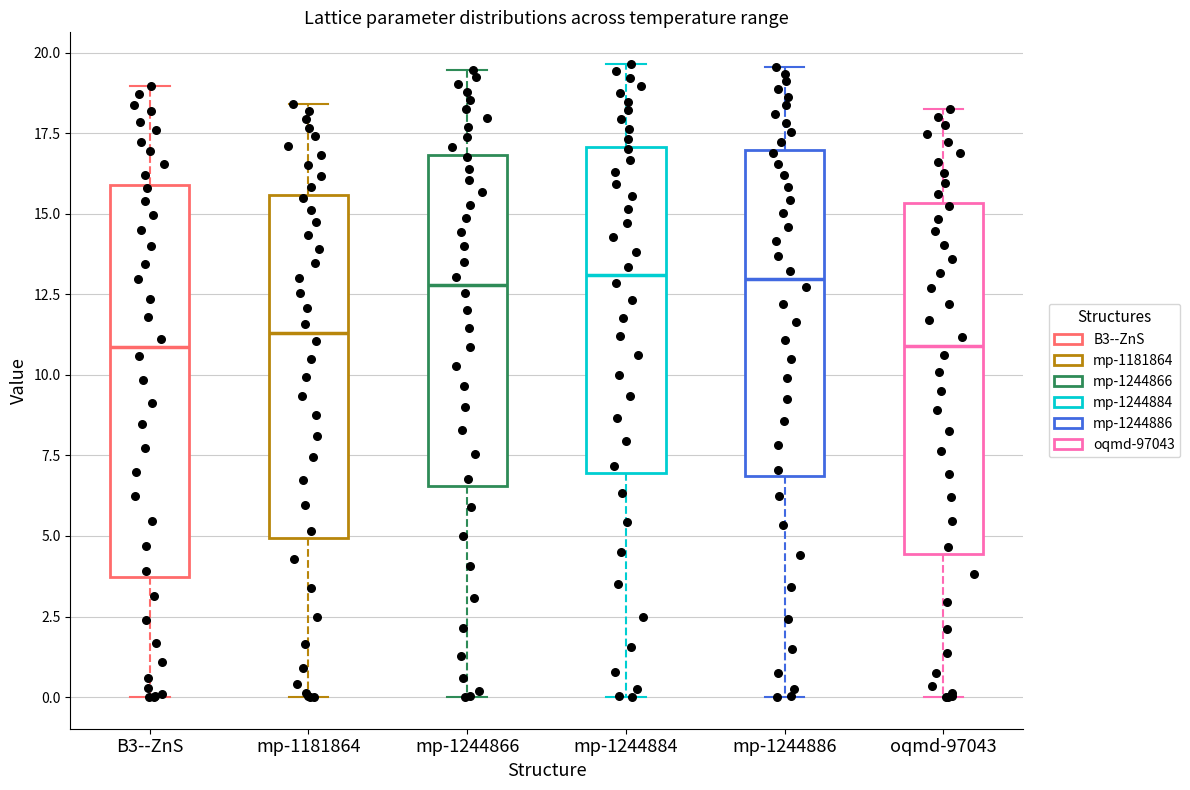

Reading left to right, read every box against the y-axis: the position of its median line, the range the box covers, and the ends of its whiskers. The values are not printed on the chart, so give them approximately, as read against the axis.

B3--ZnS: median 11.0, box 3.5 to 16.0, whiskers 0.0 to 19.0
mp-1181864: median 11.5, box 5.0 to 15.5, whiskers 0.0 to 18.5
mp-1244866: median 13.0, box 6.5 to 17.0, whiskers 0.0 to 19.5
mp-1244884: median 13.0, box 7.0 to 17.0, whiskers 0.0 to 19.5
mp-1244886: median 13.0, box 7.0 to 17.0, whiskers 0.0 to 19.5
oqmd-97043: median 11.0, box 4.5 to 15.5, whiskers 0.0 to 18.5